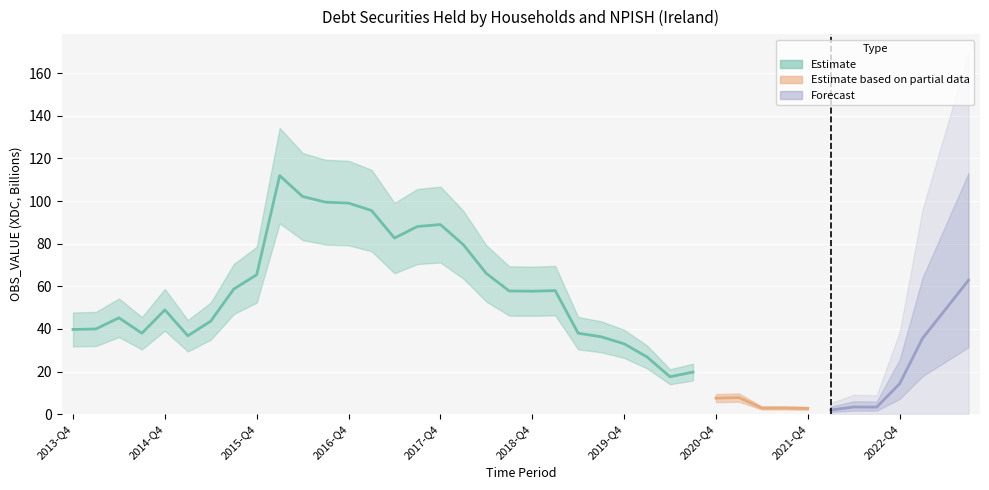

What is the average value?

46.7